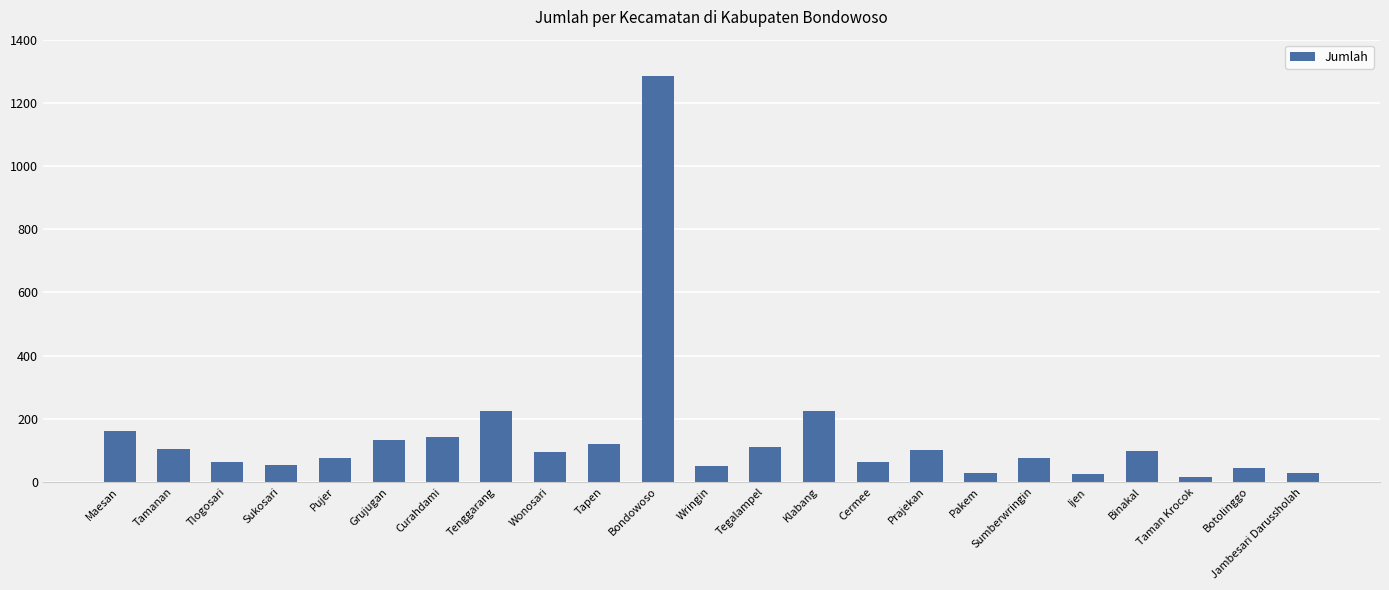

What value does the data have at Grujugan?

134